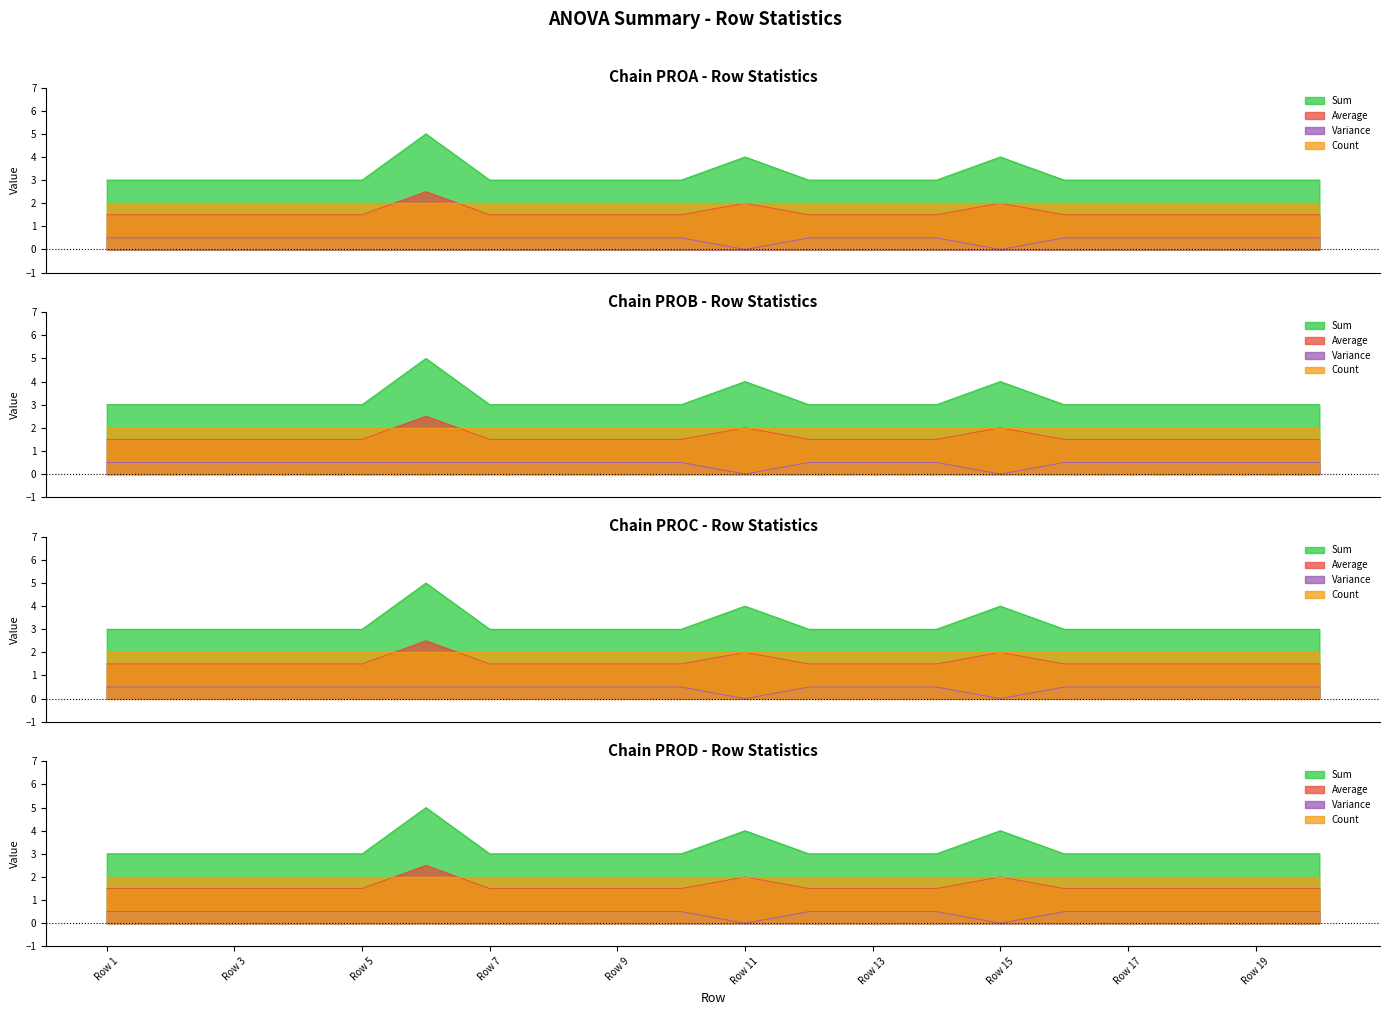

What is the difference between the maximum and minimum values in the Average series?

1.0